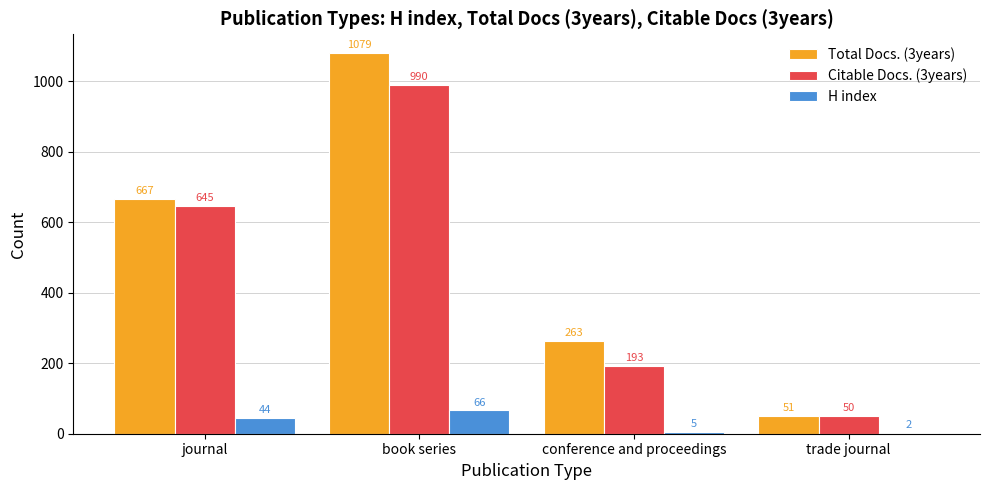

Which series has the largest total across all categories?

Total Docs. (3years)